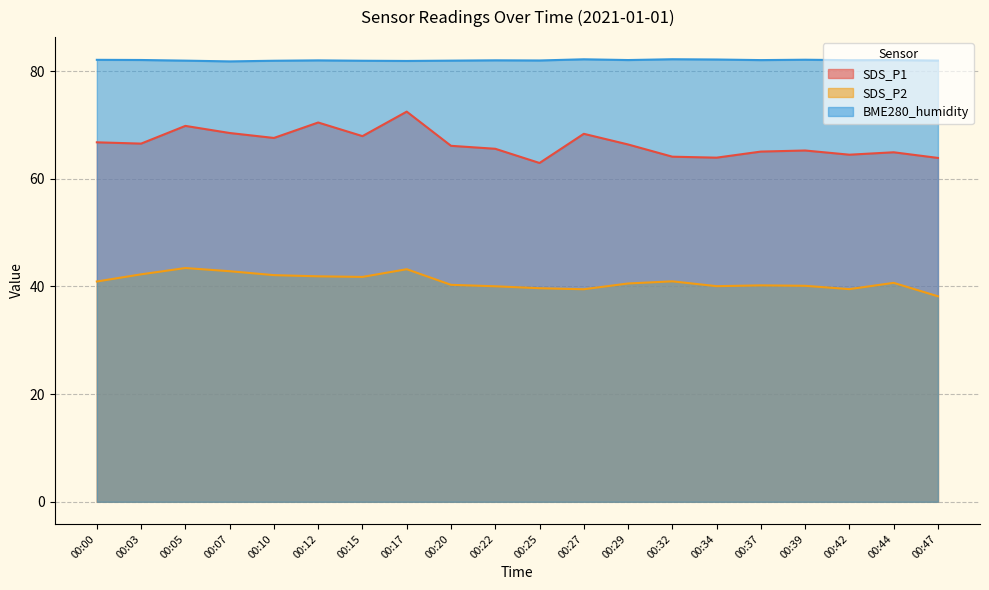

Is it true that SDS_P1 equals 63.9 at 00:34?

True